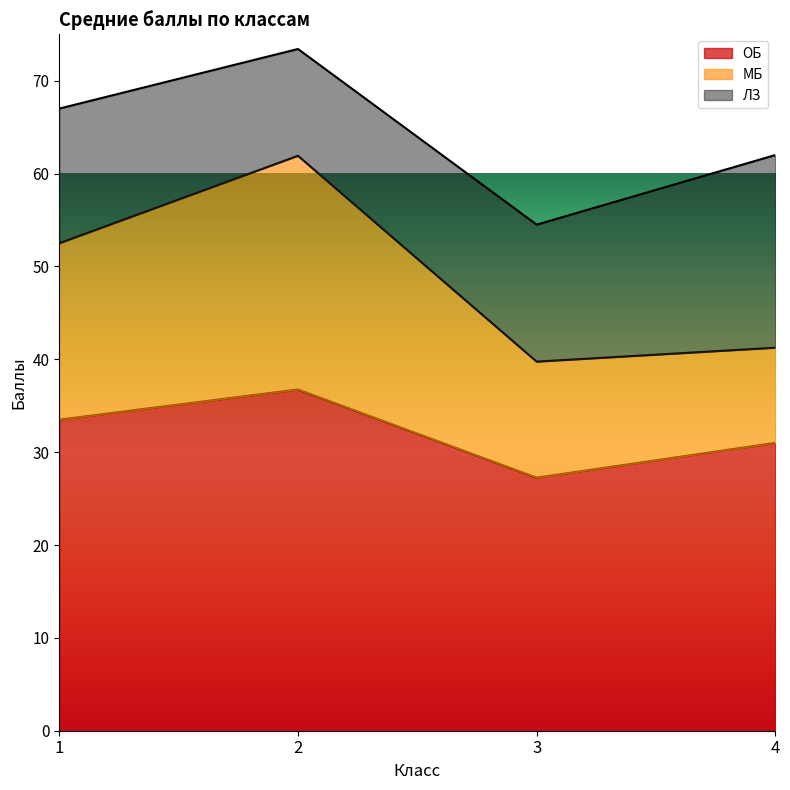

What is the lowest value of the МБ series?

39.8